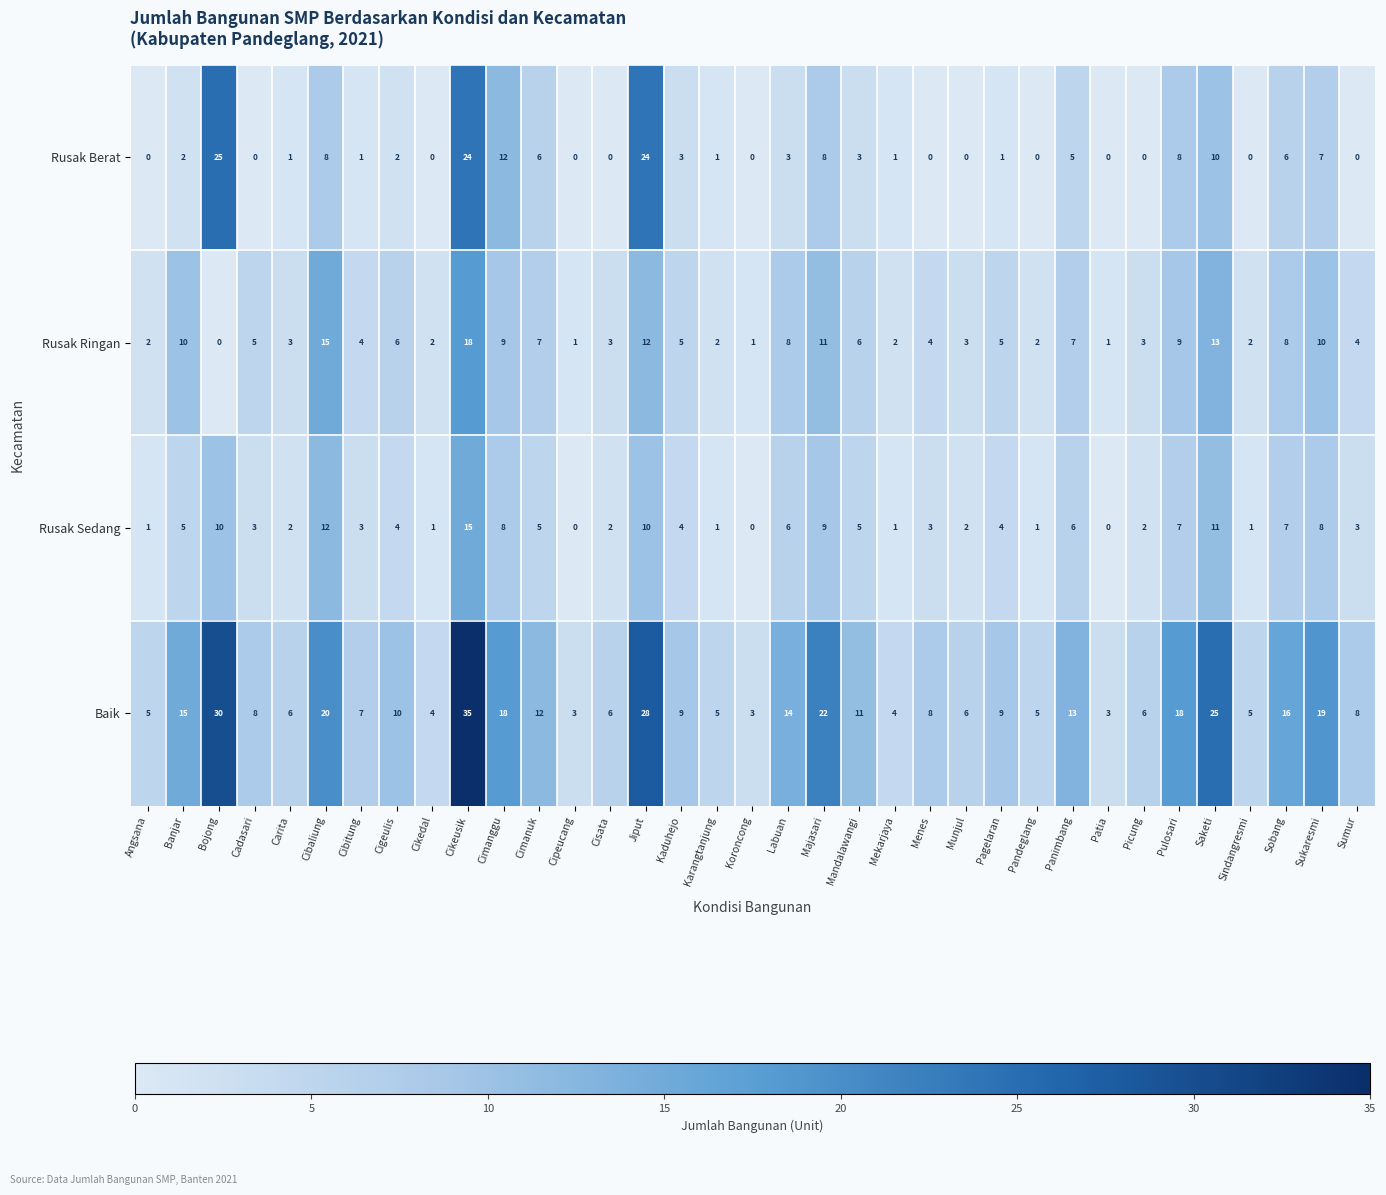

Which series has the largest range (max minus min)?

Baik